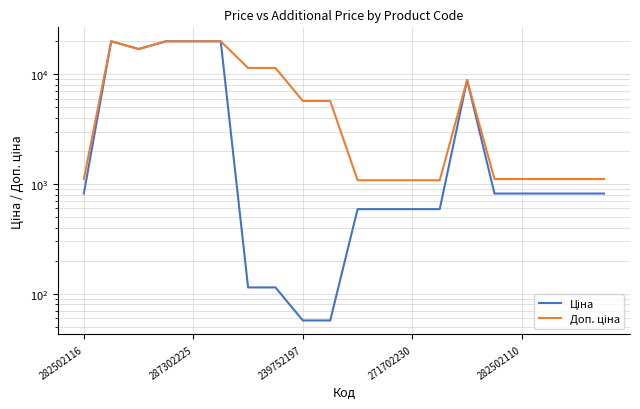

At which category is the sum across all series the highest?

287302225